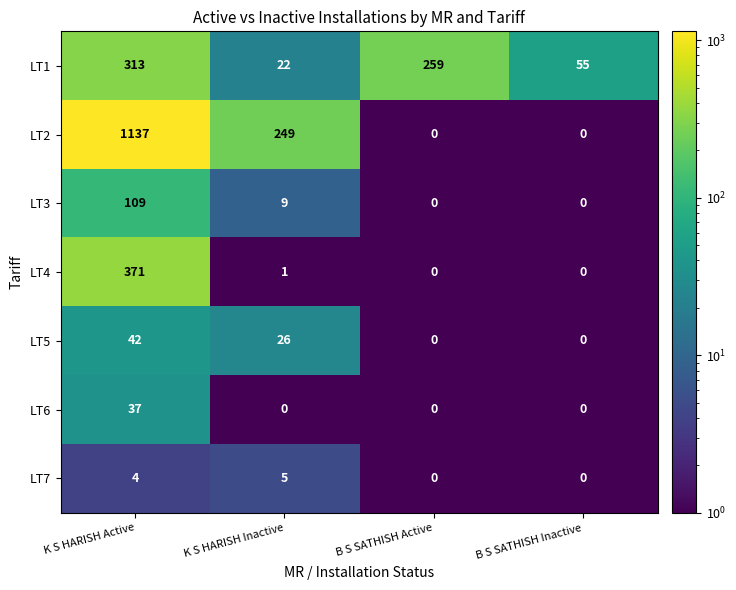

What is the total value across all series at B S SATHISH Active?

259